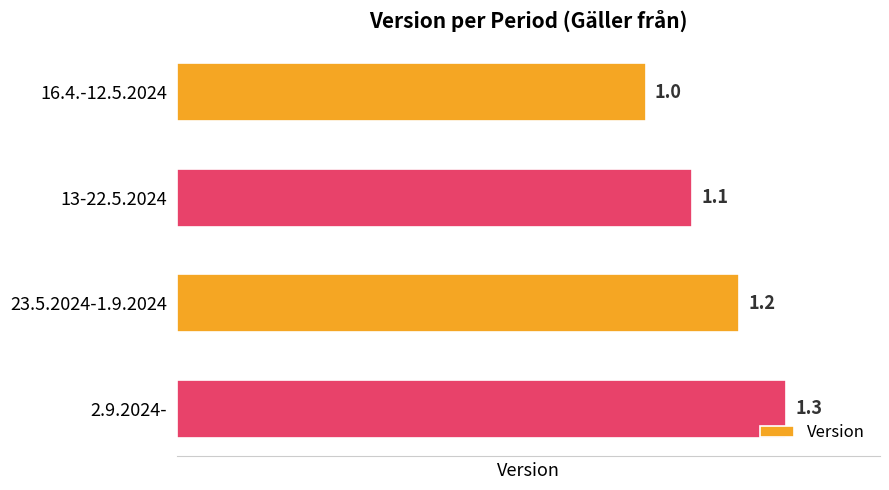

What is the change in value from 13-22.5.2024 to 2.9.2024-?

+0.2